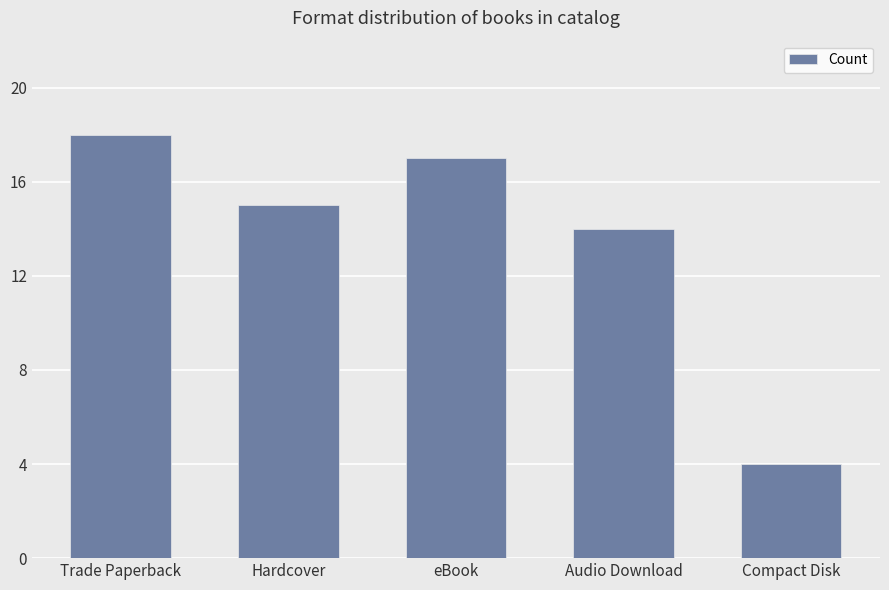

What is the value of the 5th bar from the left?

4